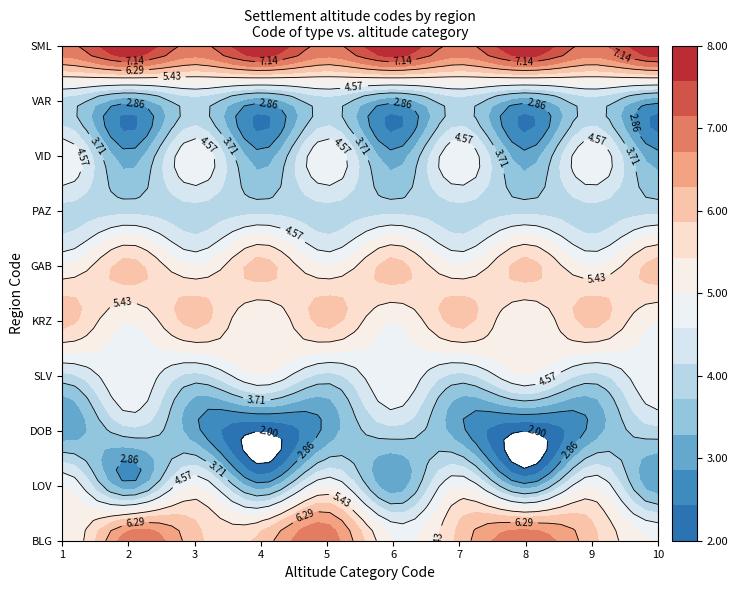

The BLG series shows 7 at 8. True or false?

True